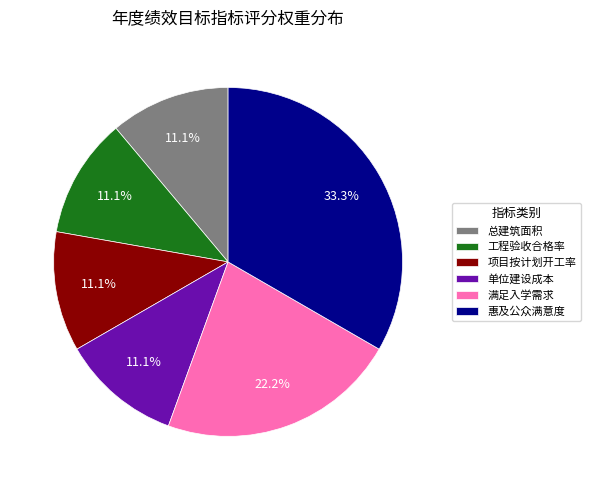

Which slice is the largest?

惠及公众满意度